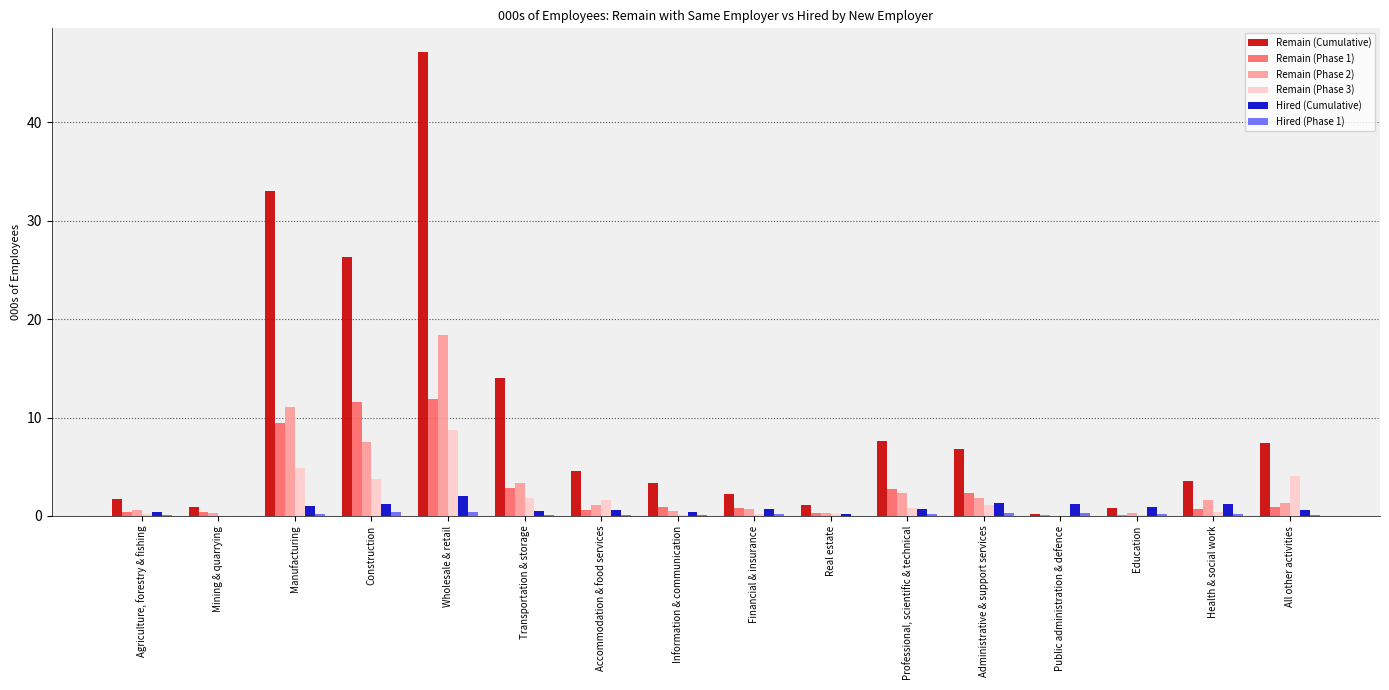

What is the greatest value displayed?

47.2